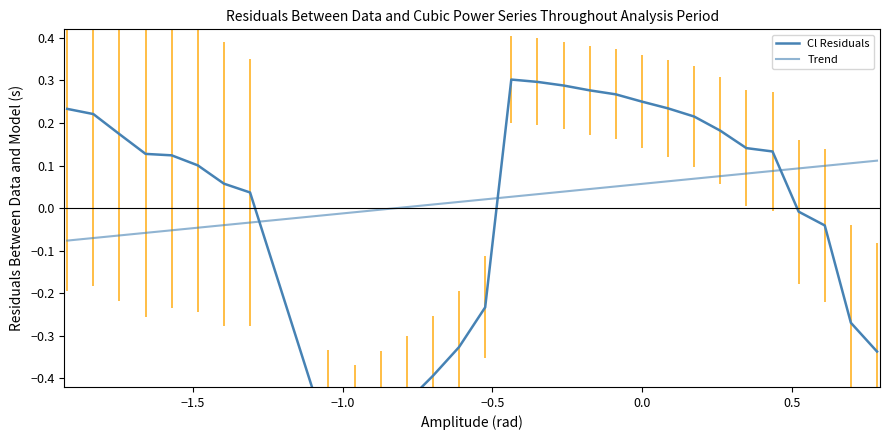

After their last crossing, which series has the higher values: Trend or Cl Residuals?

Trend